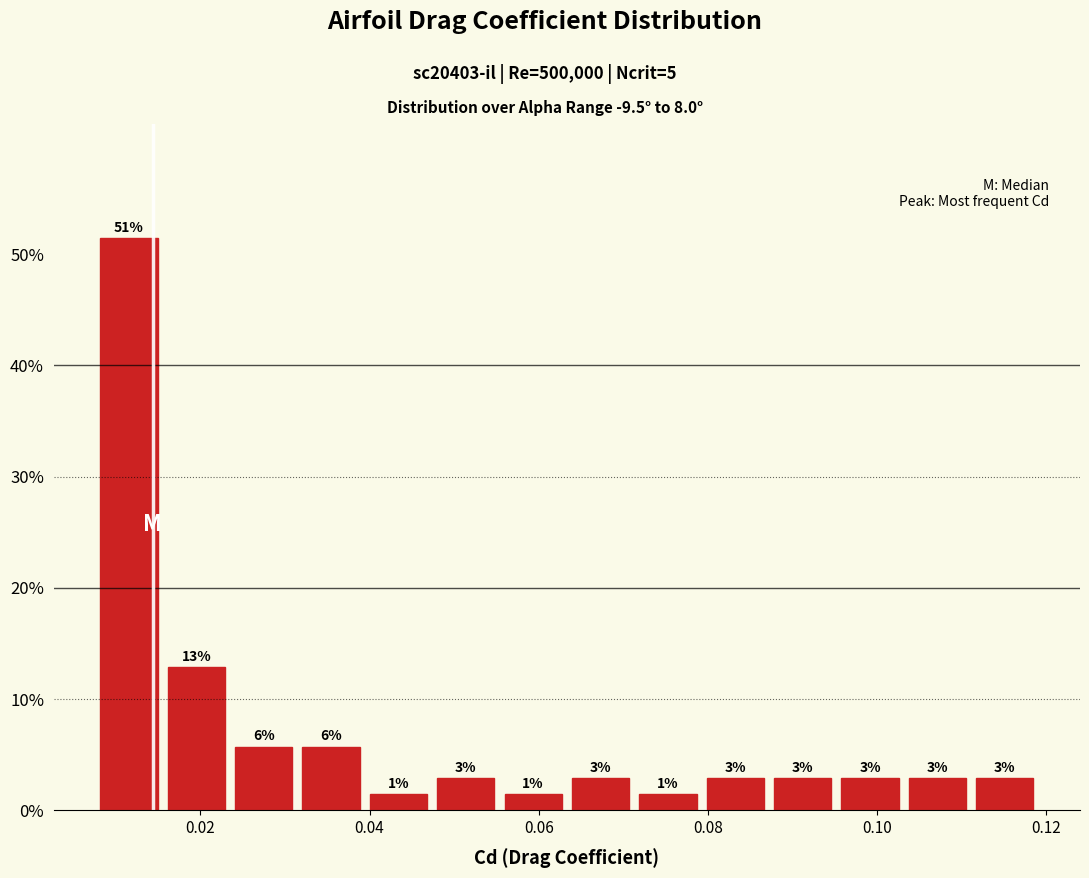

Around what value on the x-axis is the tallest bar? Give the approximate position of its centre, as read against the axis.

0.012